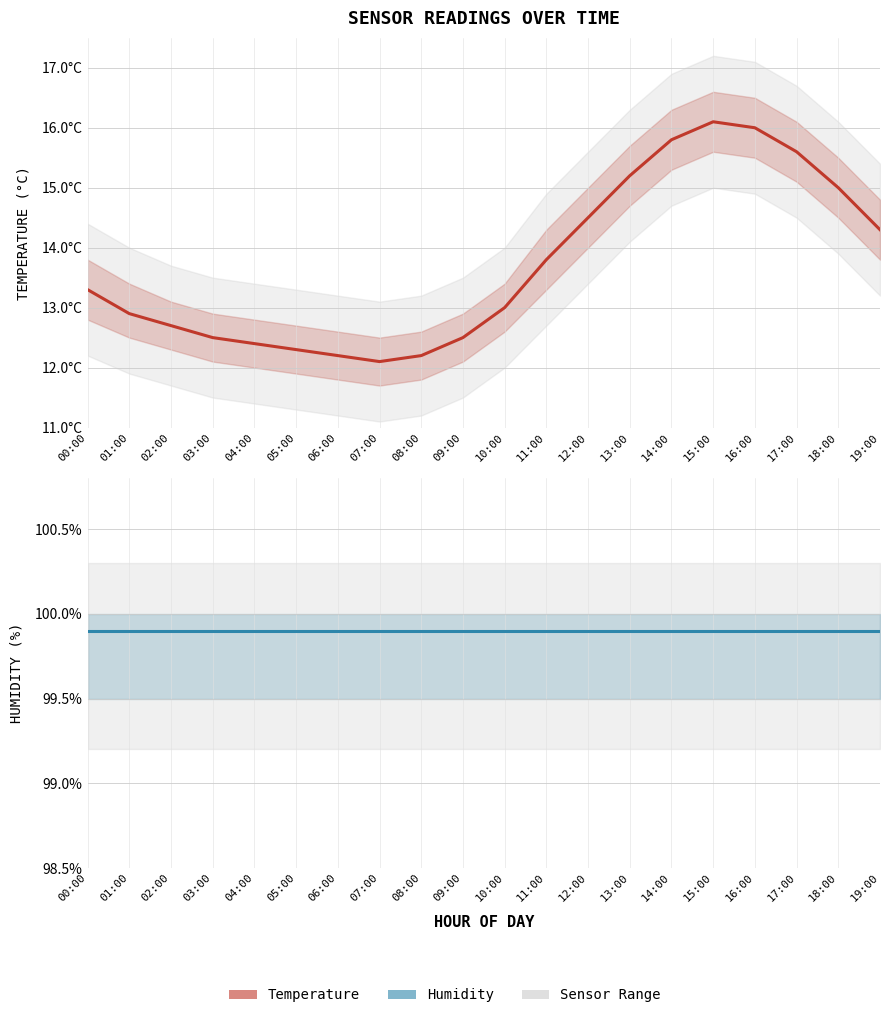

Reading left to right, extract all data points from this chart.

00:00=13.3	01:00=12.9	02:00=12.7	03:00=12.5	04:00=12.4	05:00=12.3	06:00=12.2	07:00=12.1	08:00=12.2	09:00=12.5	10:00=13.0	11:00=13.8	12:00=14.5	13:00=15.2	14:00=15.8	15:00=16.1	16:00=16.0	17:00=15.6	18:00=15.0	19:00=14.3